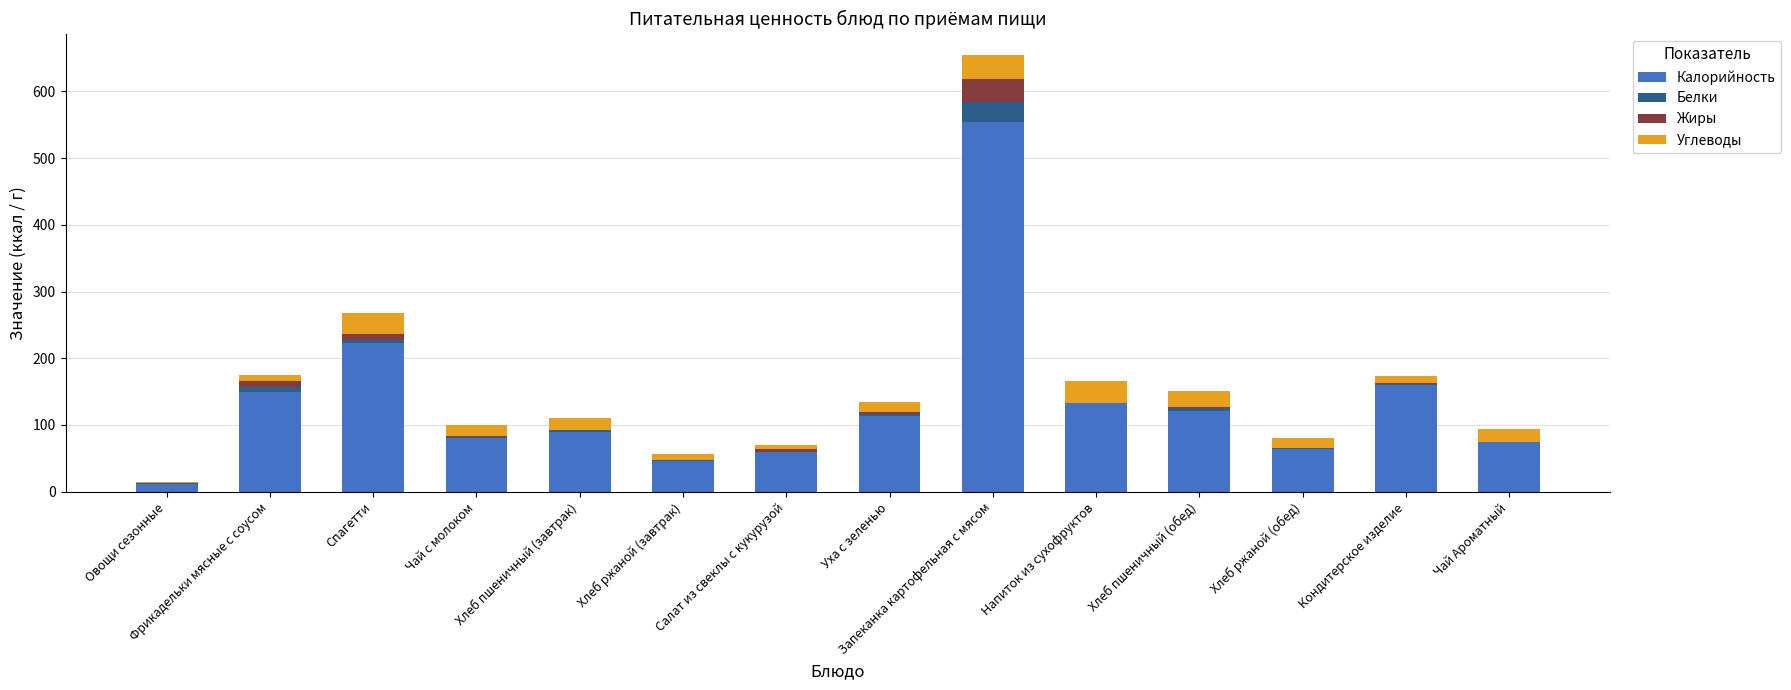

What is the maximum value for Калорийность?

554.4